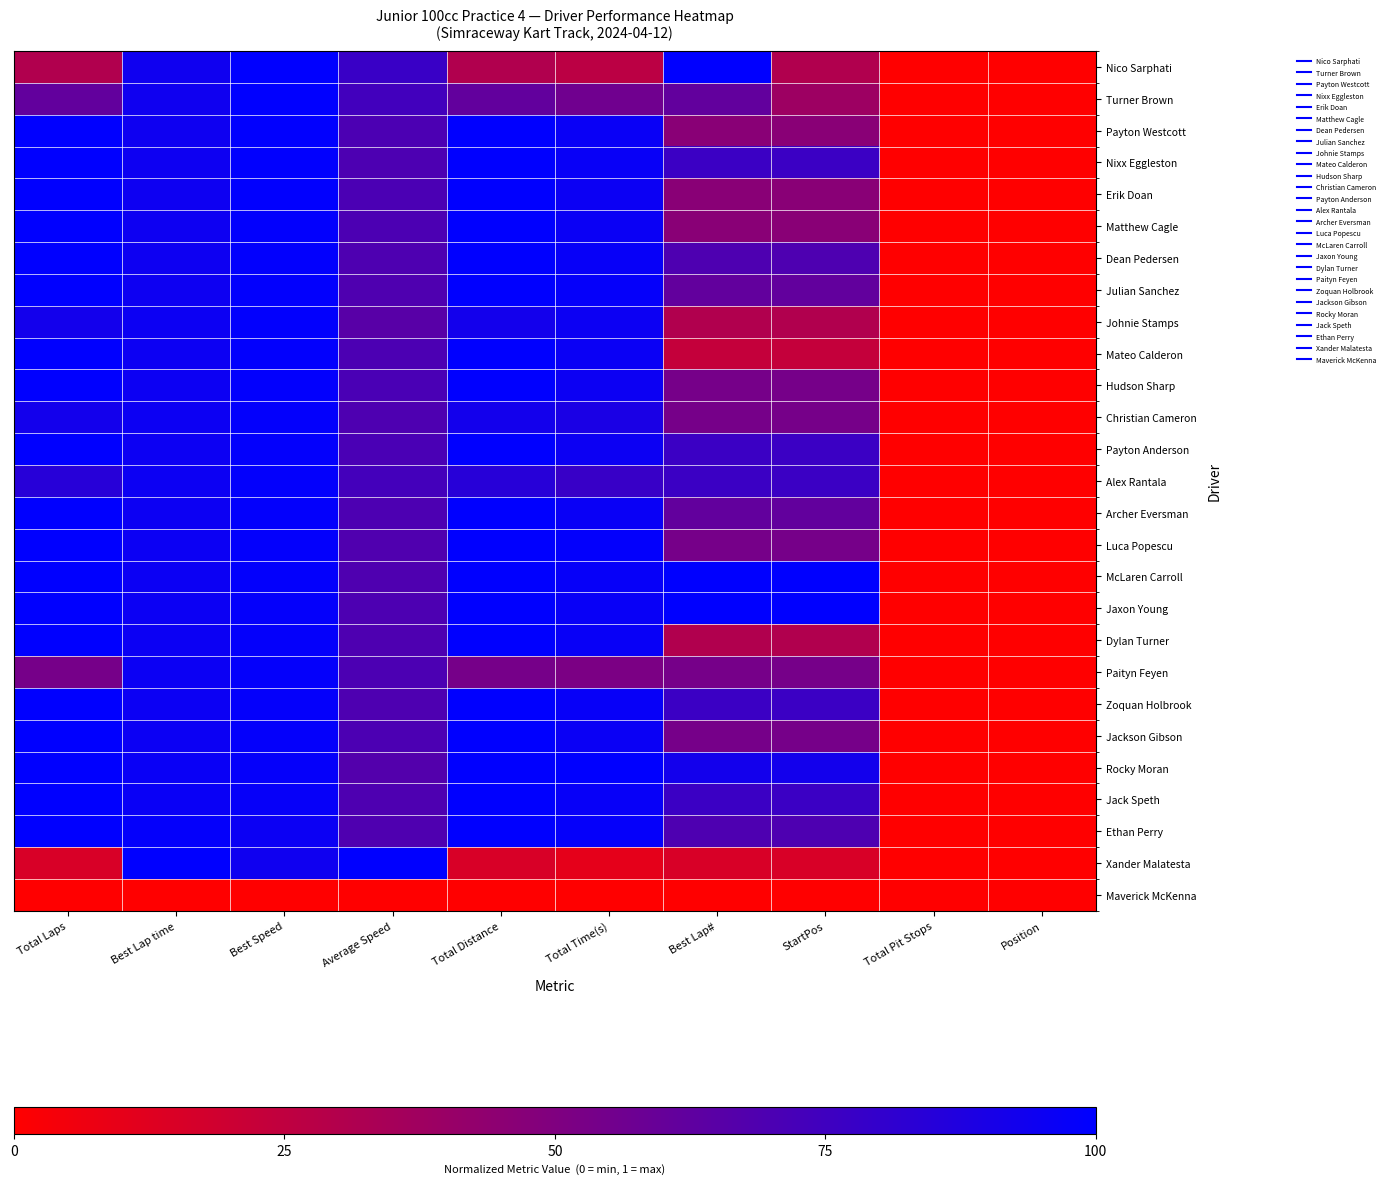

Rank the series by their maximum value, from lowest to highest.

Maverick McKenna, Paityn Feyen, Alex Rantala, Christian Cameron, Johnie Stamps, Turner Brown, Nico Sarphati, Payton Westcott, Nixx Eggleston, Erik Doan, Matthew Cagle, Dean Pedersen, Julian Sanchez, Mateo Calderon, Hudson Sharp, Payton Anderson, Archer Eversman, Luca Popescu, McLaren Carroll, Jaxon Young, Dylan Turner, Zoquan Holbrook, Jackson Gibson, Rocky Moran, Jack Speth, Ethan Perry, Xander Malatesta